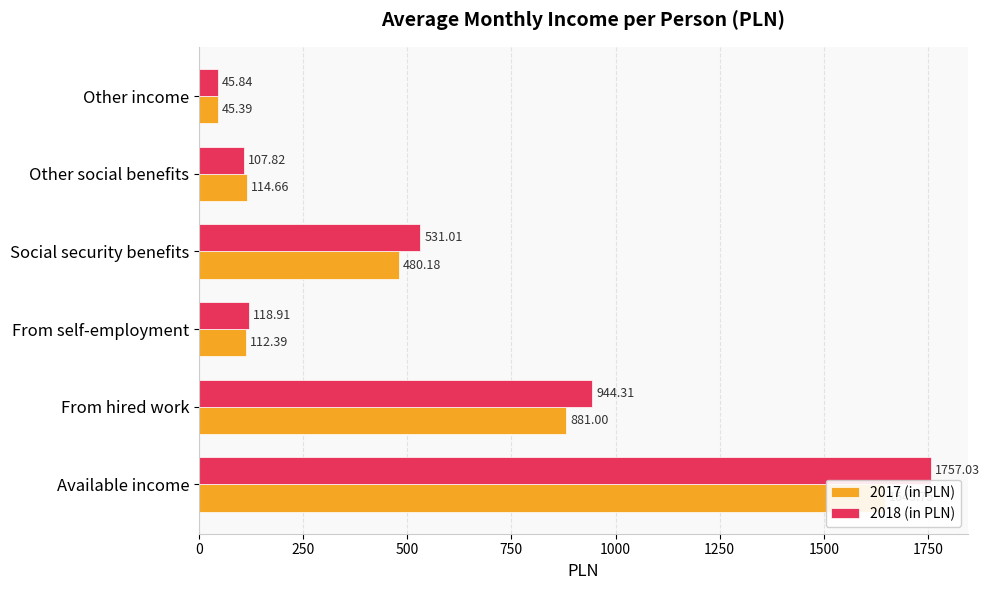

How many distinct data groups are displayed?

2